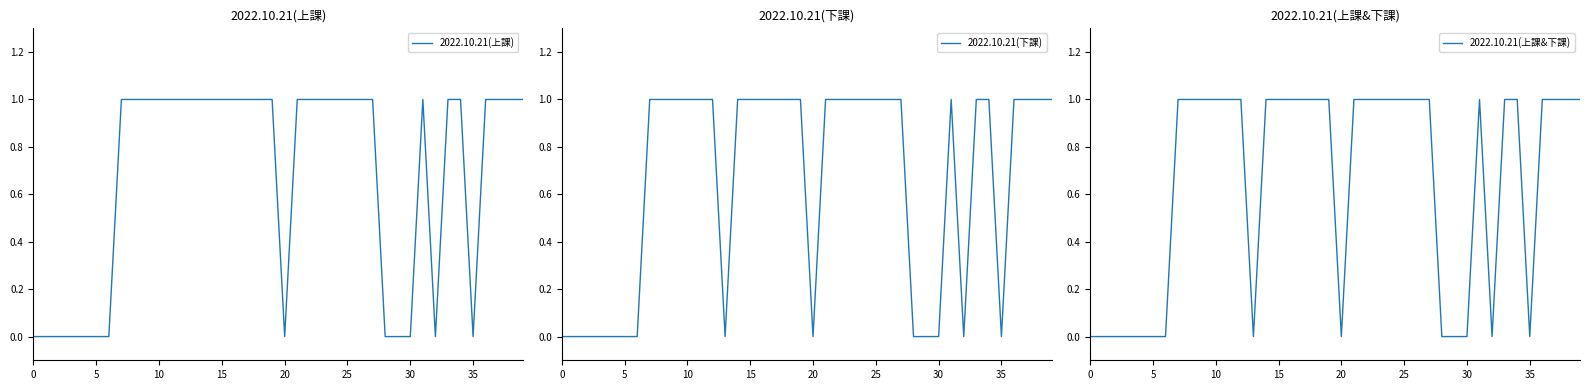

Reading left to right, transcribe all the data shown in this chart.

2022.10.21(上課): 0	0	0	0	0	0	0	1	1	1	1	1	1	1	1	1	1	1	1	1	0	1	1	1	1	1	1	1	0	0	0	1	0	1	1	0	1	1	1	1
2022.10.21(下課): 0	0	0	0	0	0	0	1	1	1	1	1	1	0	1	1	1	1	1	1	0	1	1	1	1	1	1	1	0	0	0	1	0	1	1	0	1	1	1	1
2022.10.21(上課&下課): 0	0	0	0	0	0	0	1	1	1	1	1	1	0	1	1	1	1	1	1	0	1	1	1	1	1	1	1	0	0	0	1	0	1	1	0	1	1	1	1